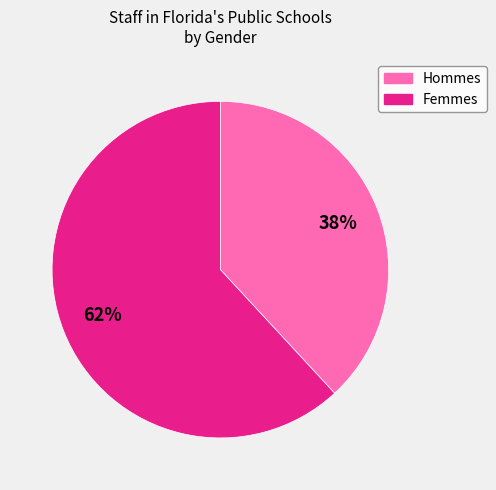

Is there a majority slice in this chart?

Yes